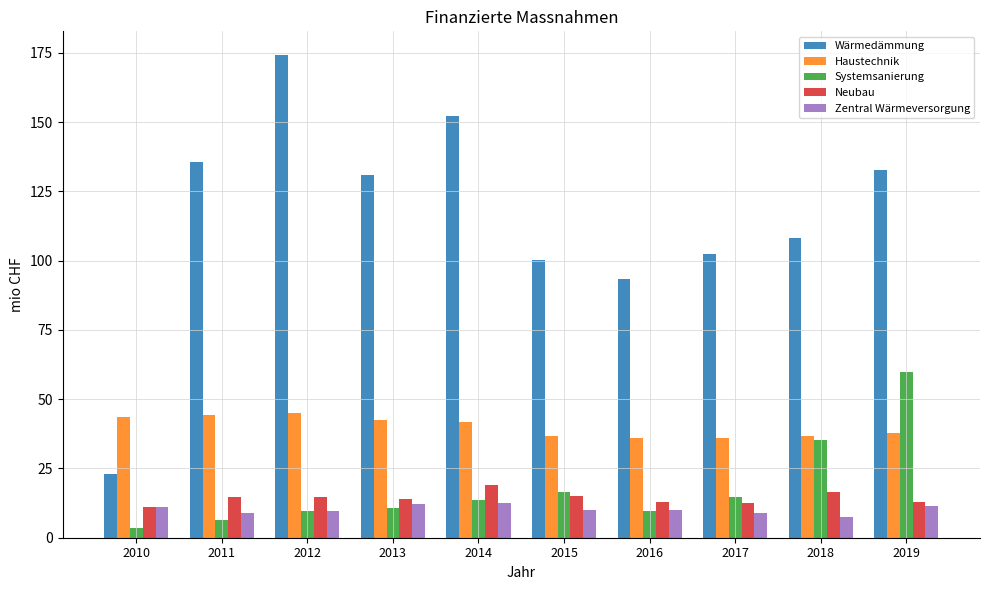

Does the chart contain stacked bars?

No